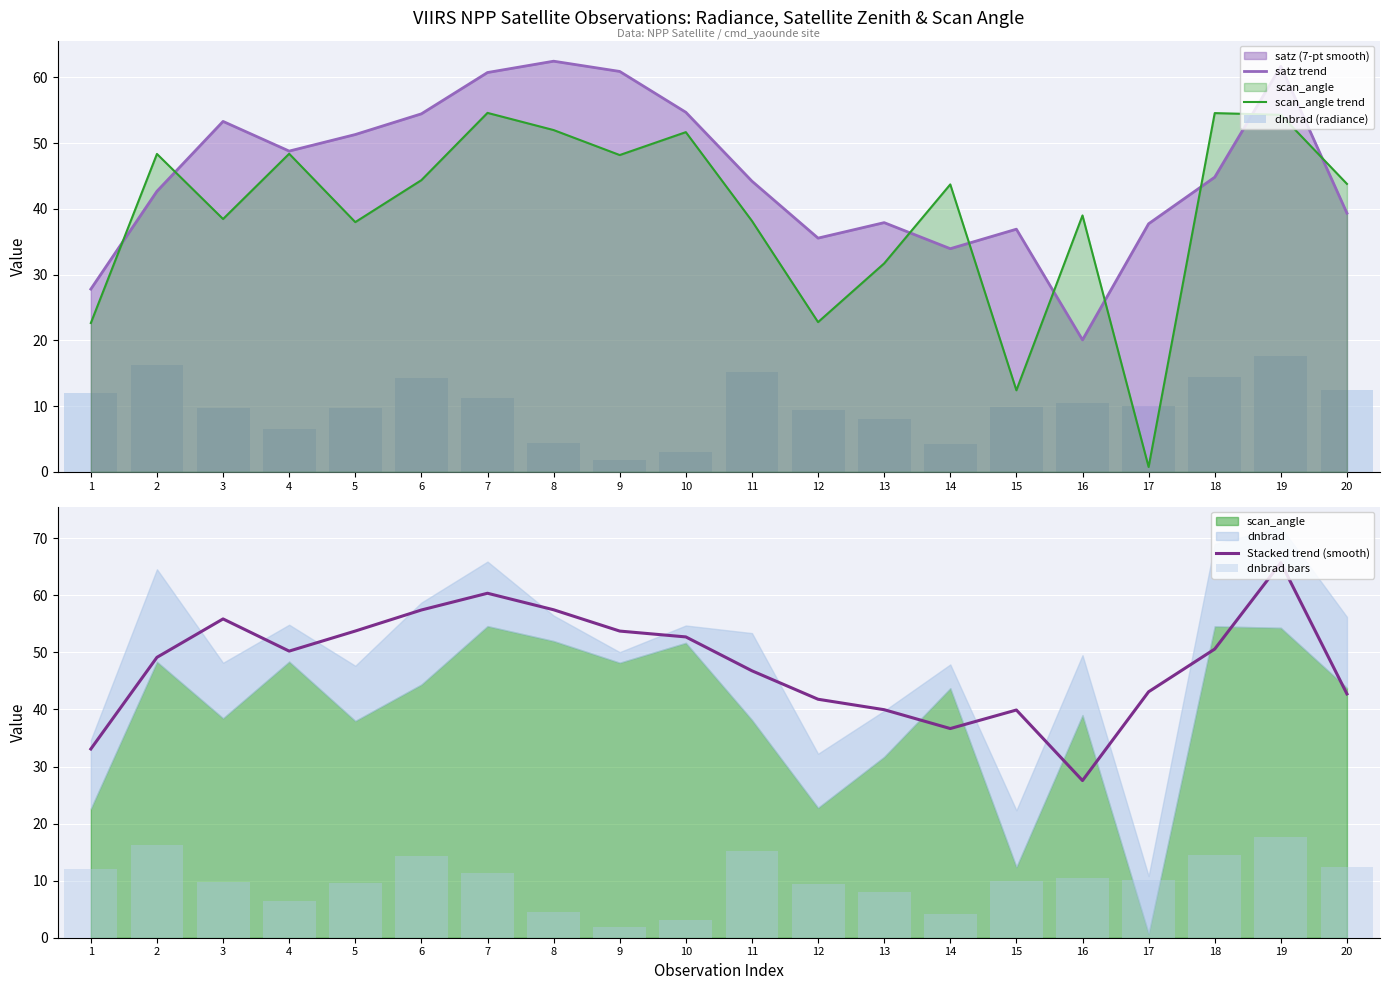

At which category is the sum across all series the highest?

19